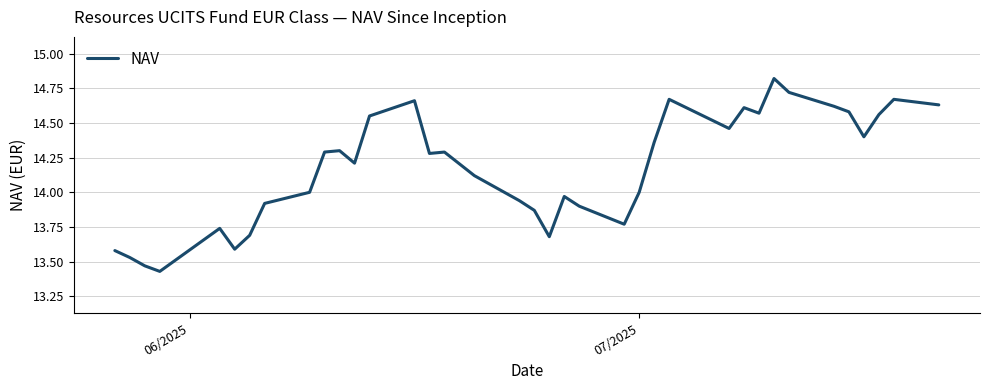

What is the difference between the maximum and minimum values?

1.4